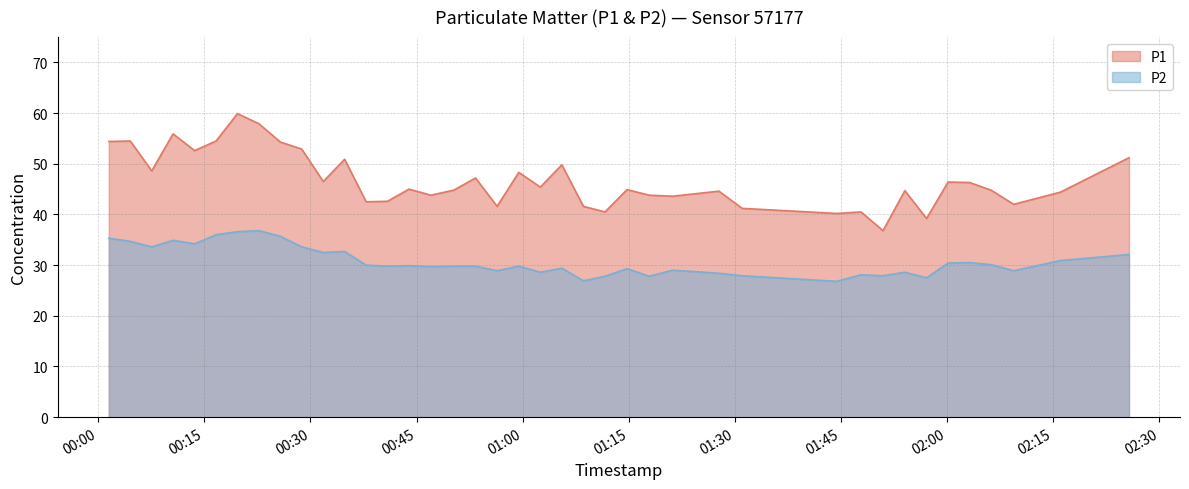

Between 2022-10-15T00:40:53 and 2022-10-15T00:04:32, which is larger?

2022-10-15T00:04:32